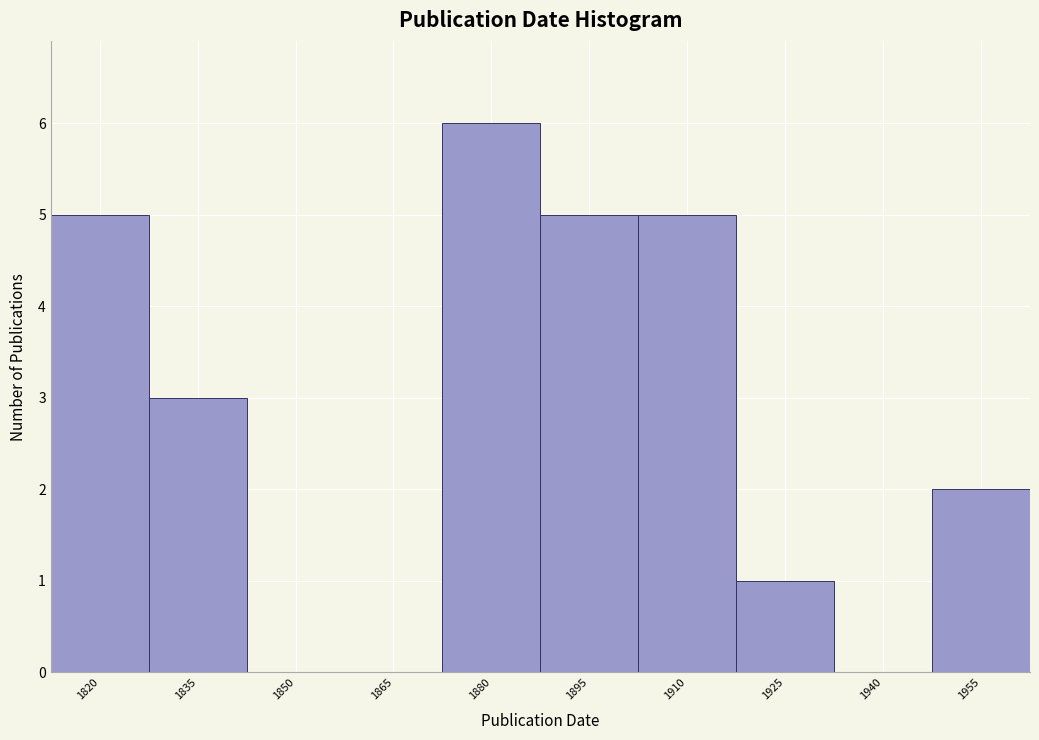

What value does the data have at 1880?

6